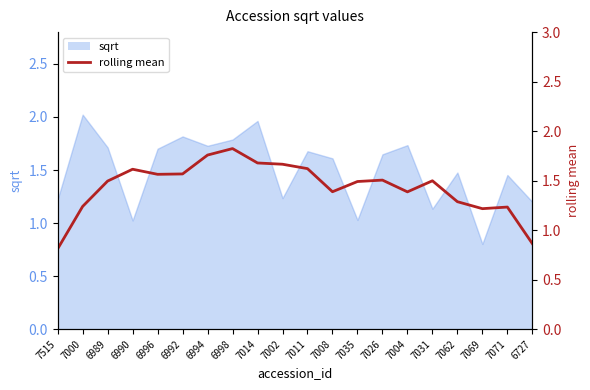

Reading left to right, list all the values displayed in this chart.

7515=0.8	7000=1.2	6989=1.5	6990=1.6	6996=1.6	6992=1.6	6994=1.8	6998=1.8	7014=1.7	7002=1.7	7011=1.6	7008=1.4	7035=1.5	7026=1.5	7004=1.4	7031=1.5	7062=1.3	7069=1.2	7071=1.2	6727=0.9